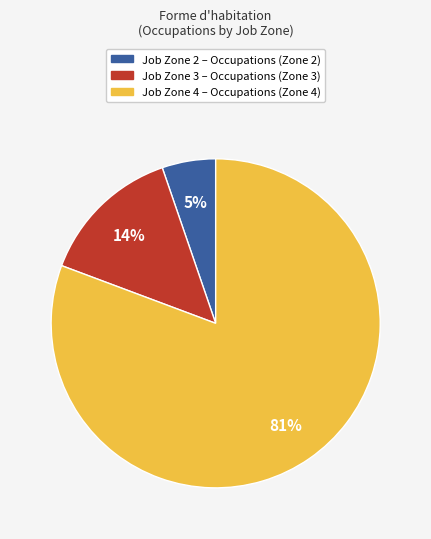

Combined, do Job Zone 2 – Occupations (Zone 2) and Job Zone 3 – Occupations (Zone 3) account for over 50%?

No